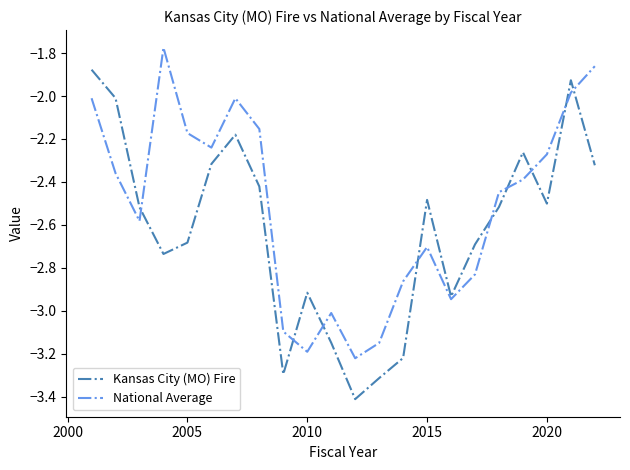

Rank the series by their average value, from highest to lowest.

National Average, Kansas City (MO) Fire